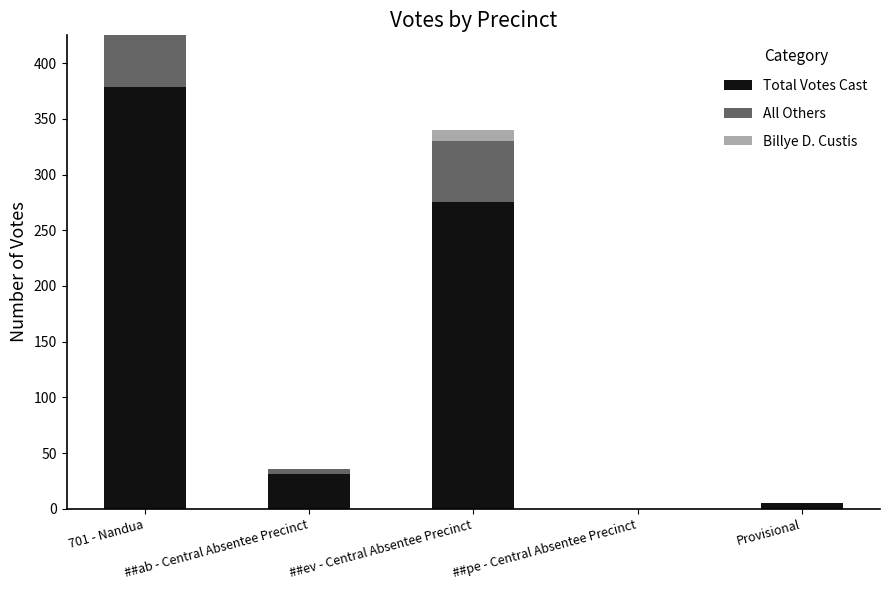

What is the sum of all Total Votes Cast values?

690